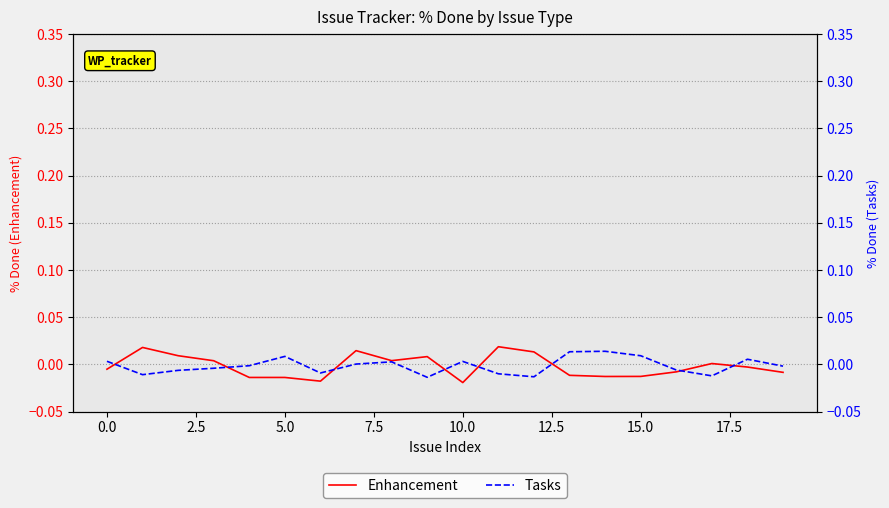

True or false: Tasks and Enhancement intersect in this chart.

True